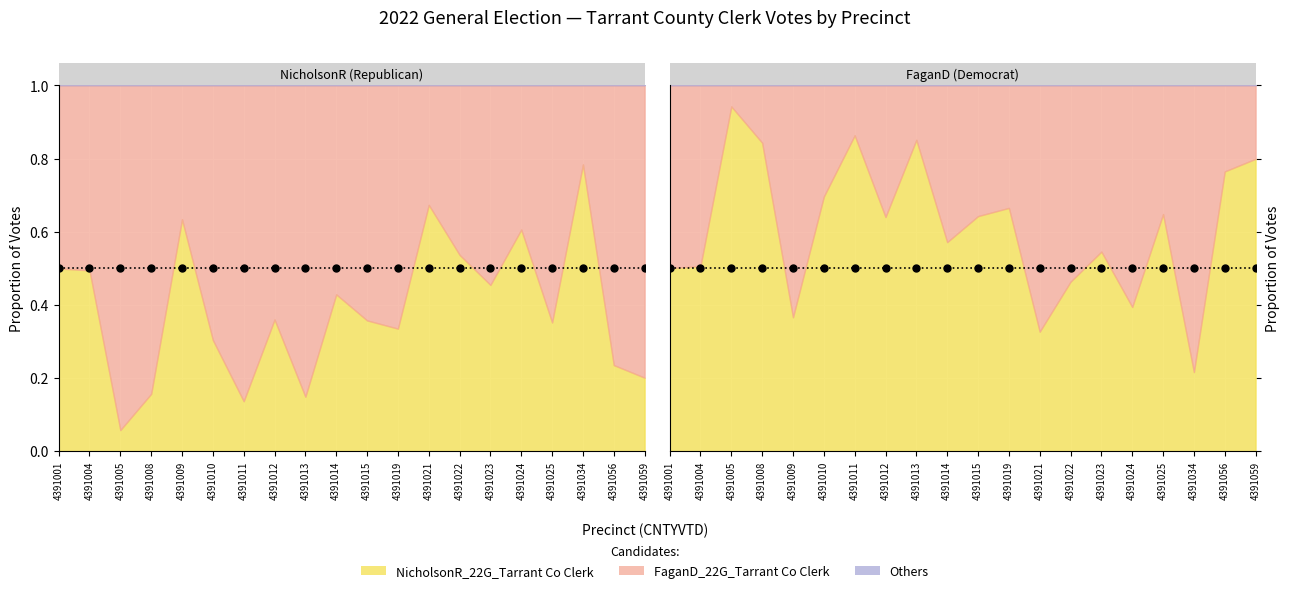

Which series has the widest spread of values?

NicholsonR_22G_Tarrant Co Clerk